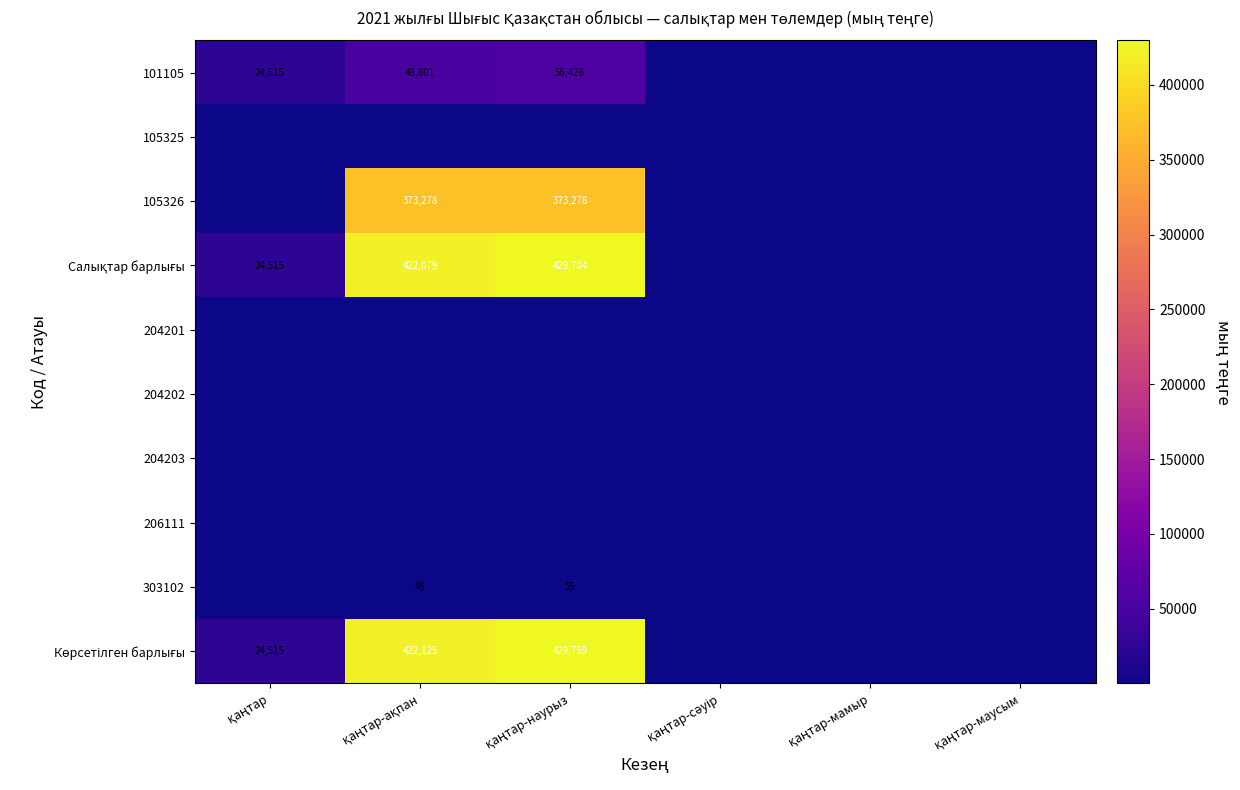

Which category has the highest value across all series?

қаңтар-наурыз